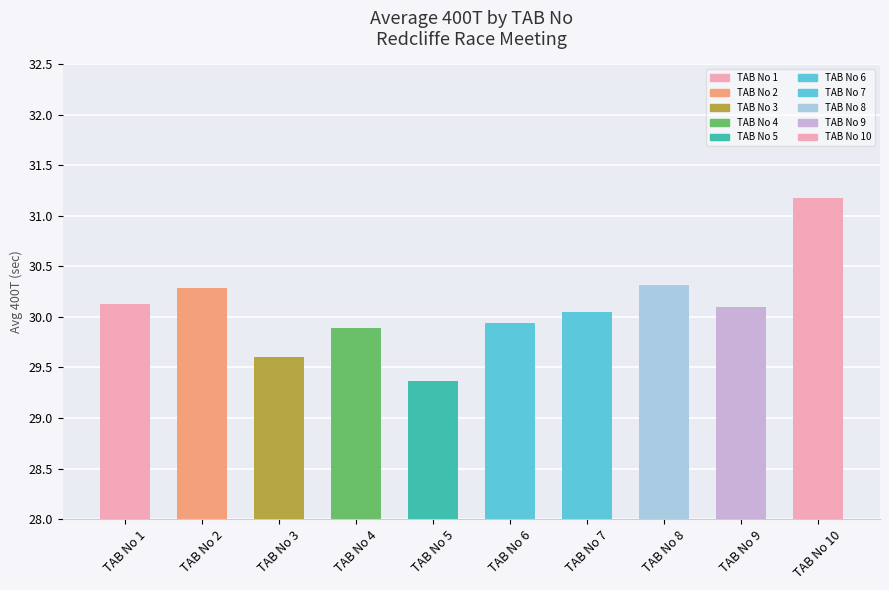

Between TAB No 7 and TAB No 3, which is larger?

TAB No 7